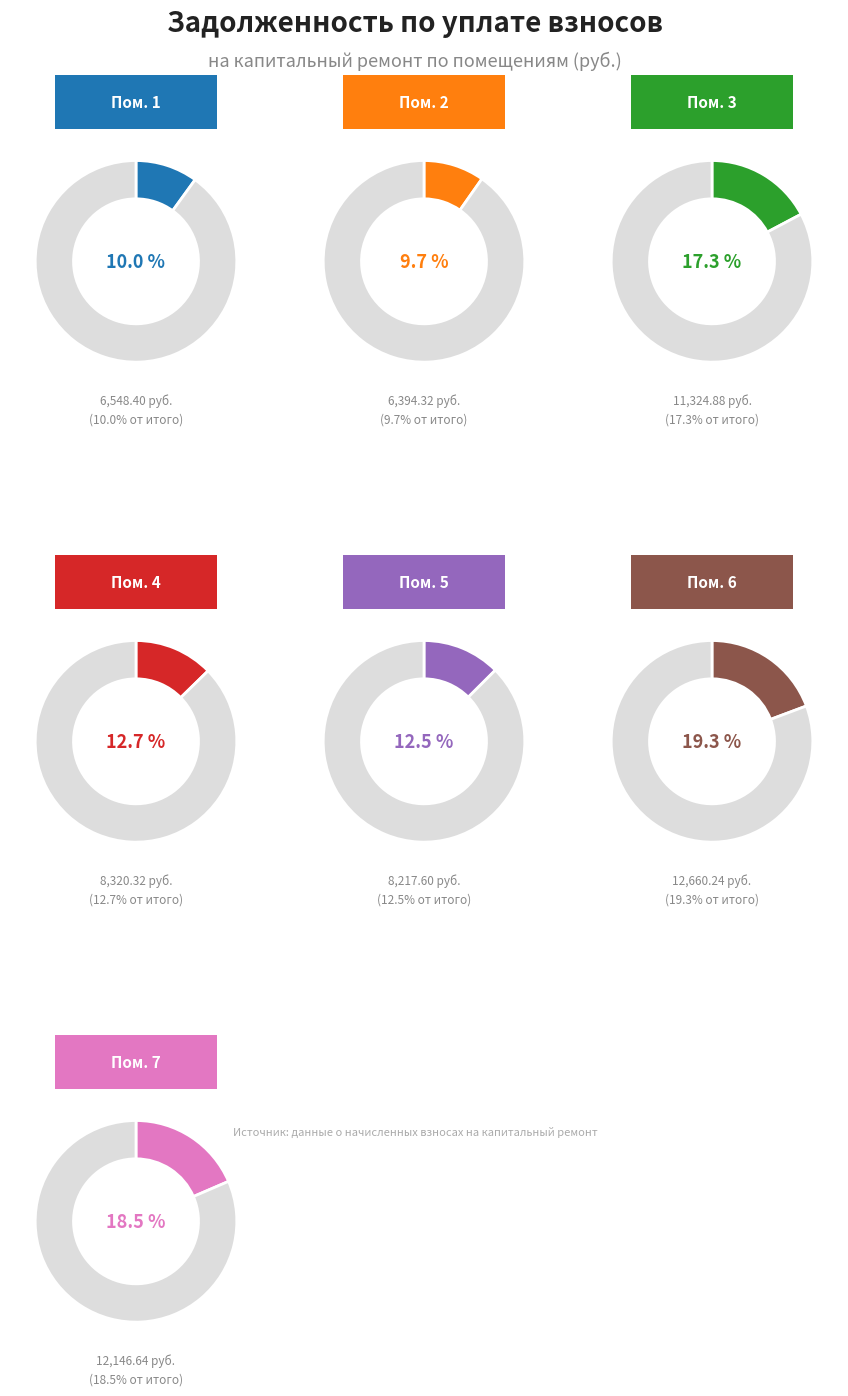

Which category has the biggest portion of the pie?

6